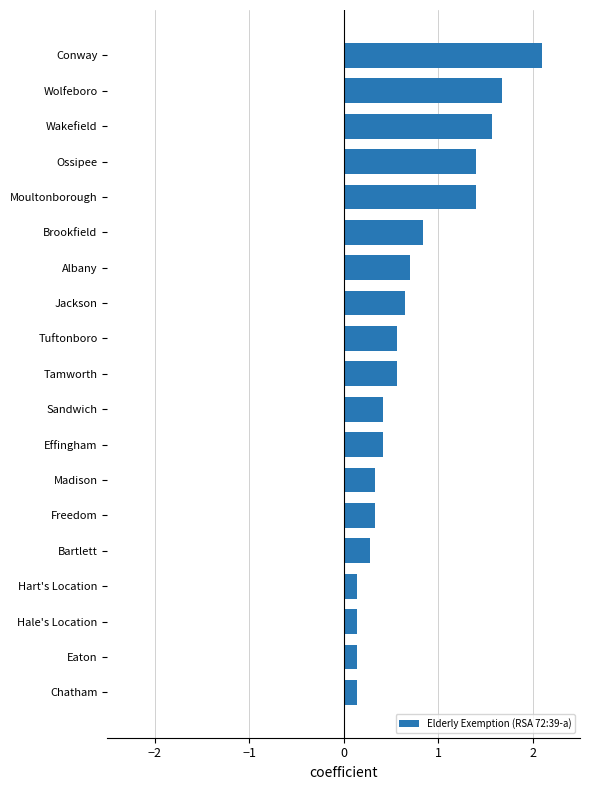

What is the difference between the maximum and minimum values?

2.0